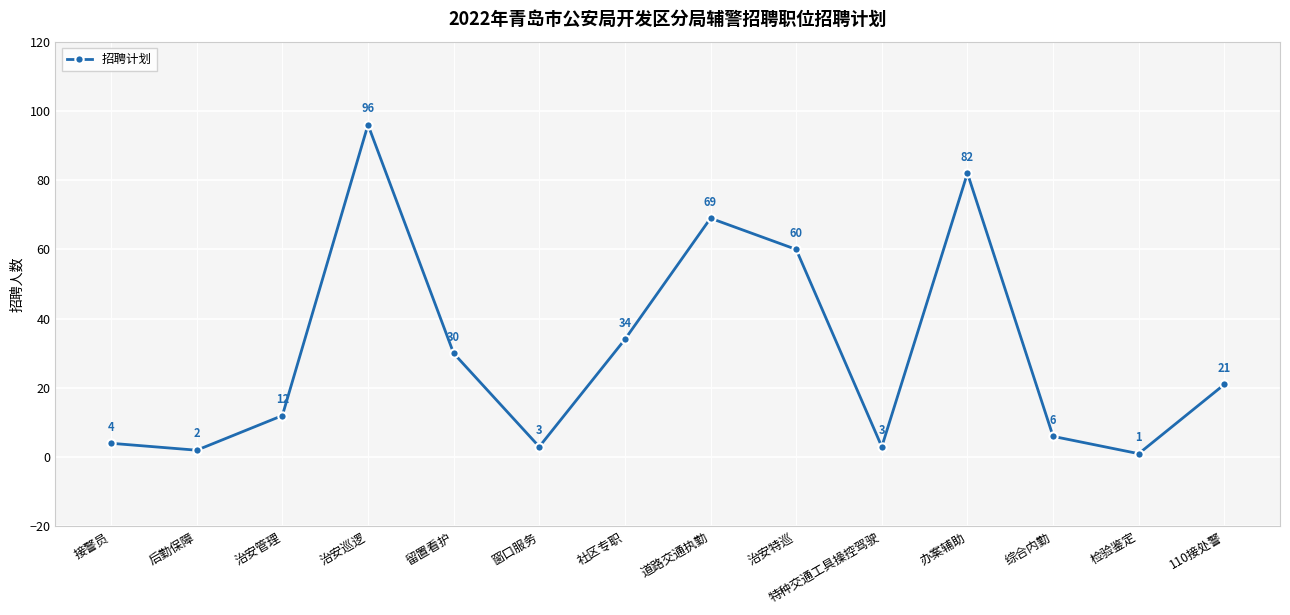

What is the label of the 7th point from the left?

社区专职